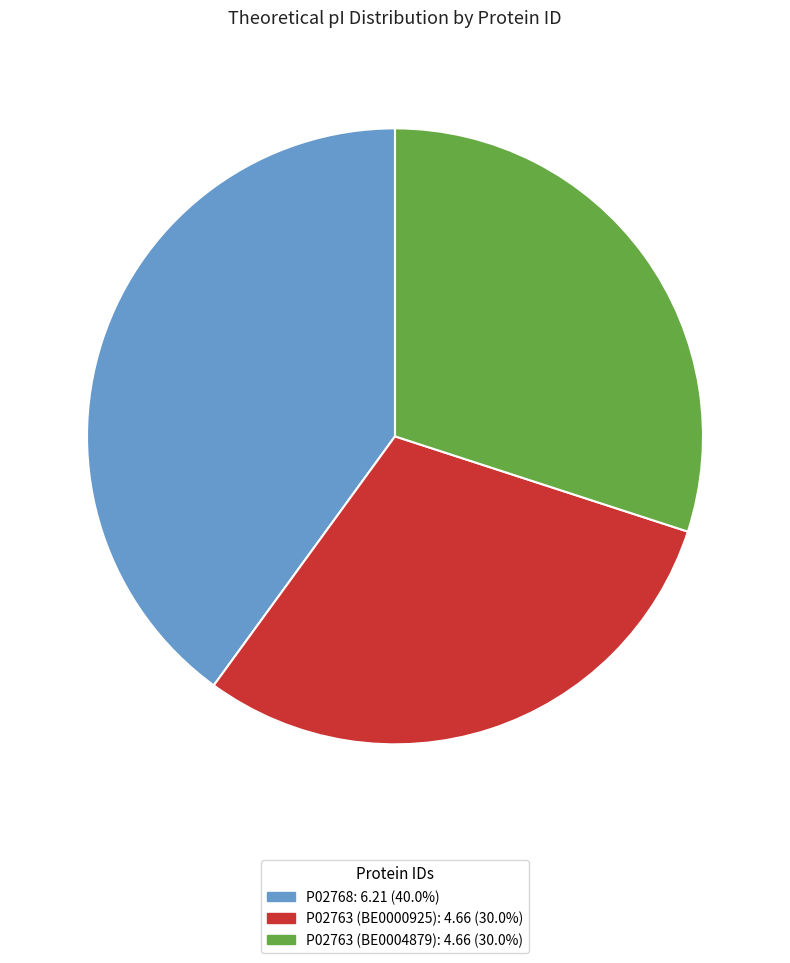

Do P02763 (BE0000925): 4.66 (30.0%) and P02763 (BE0004879): 4.66 (30.0%) together represent more than half of the pie?

Yes